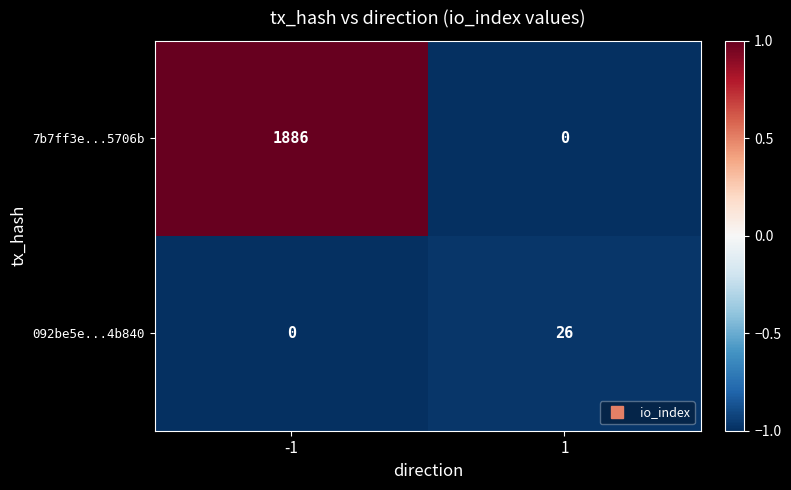

At which category is the sum across all series the highest?

-1